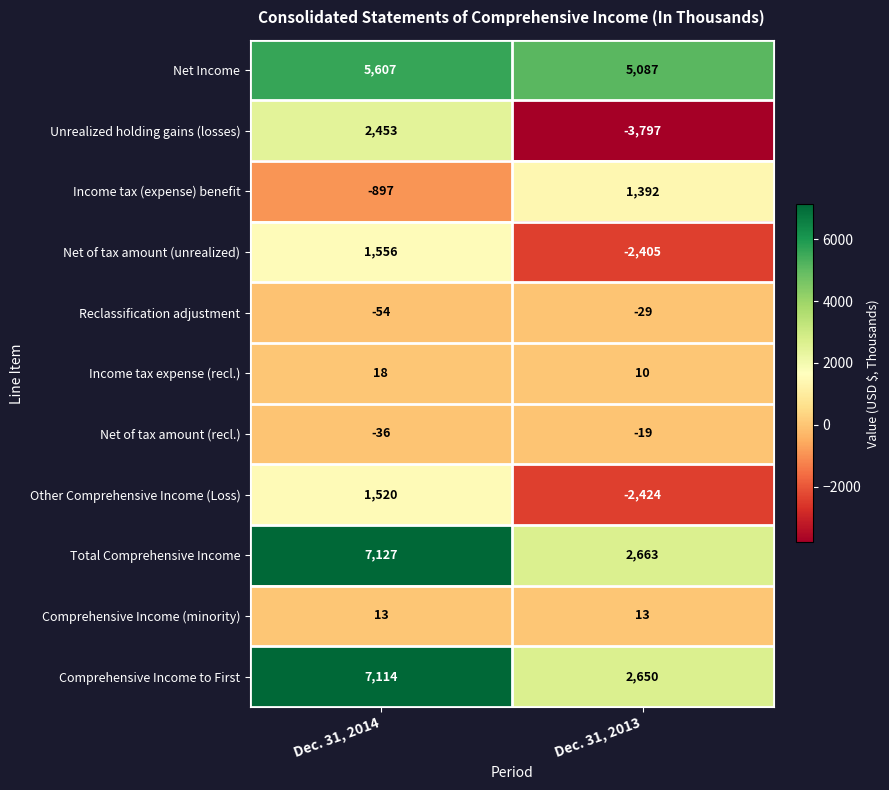

List the series in order of their peak value, highest first.

Total Comprehensive Income, Comprehensive Income to First, Net Income, Unrealized holding gains (losses), Net of tax amount (unrealized), Other Comprehensive Income (Loss), Income tax (expense) benefit, Income tax expense (recl.), Comprehensive Income (minority), Net of tax amount (recl.), Reclassification adjustment